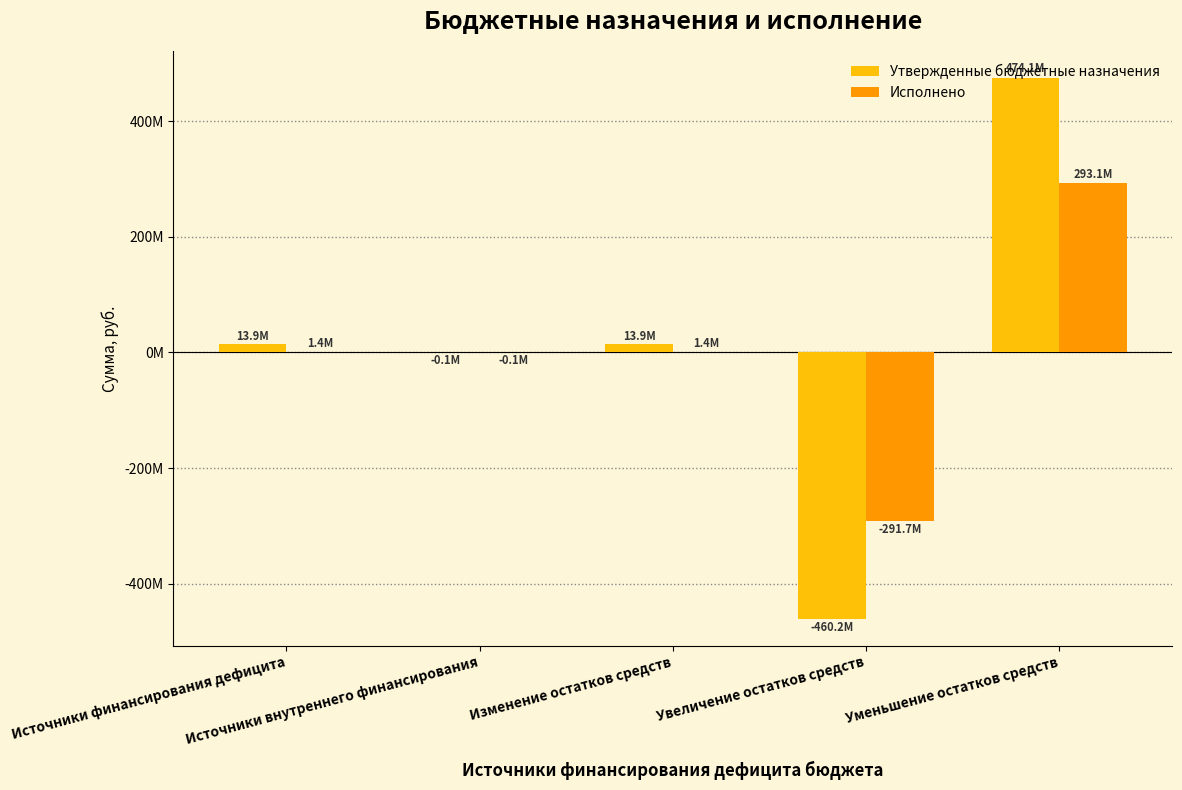

What is the label of the 2nd bar from the left?

Источники внутреннего финансирования